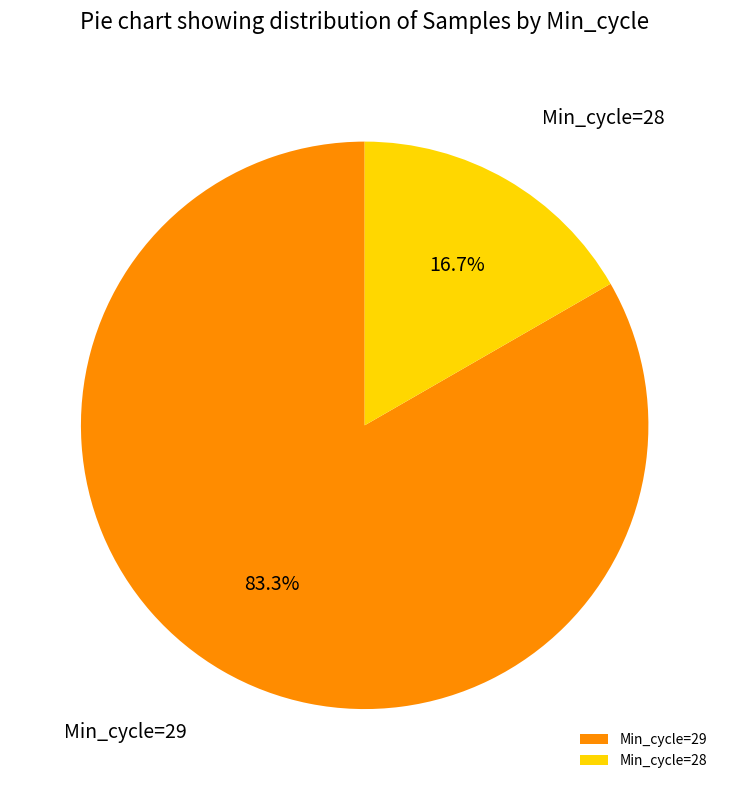

How many slices are in this pie chart?

2